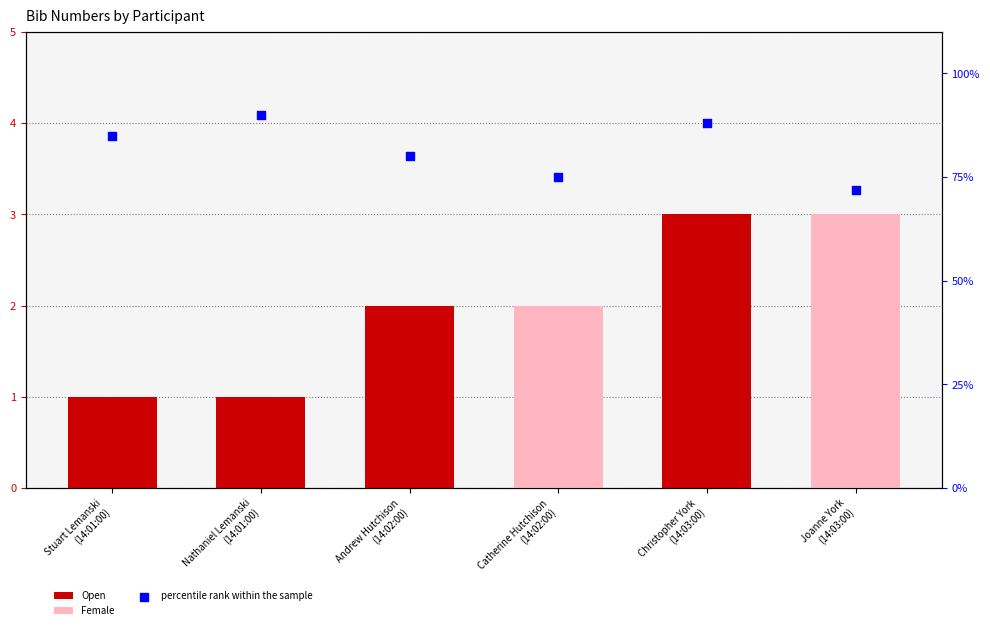

Which has a higher value, Stuart Lemanski
(14:01:00) or Nathaniel Lemanski
(14:01:00)?

Nathaniel Lemanski
(14:01:00)